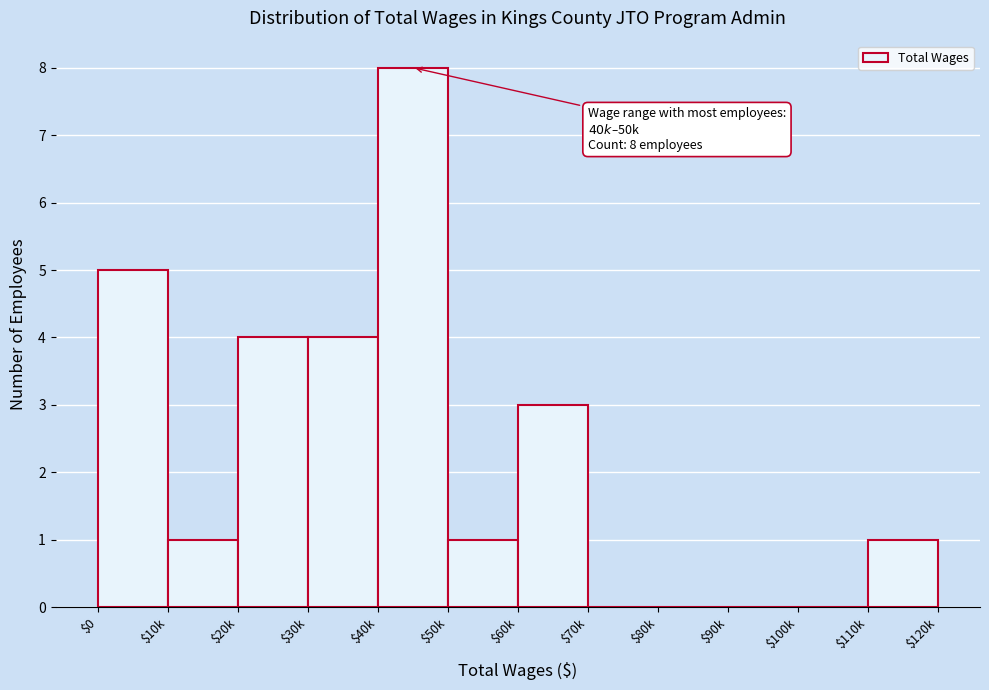

True or false: the data shows 6 at $30k.

False